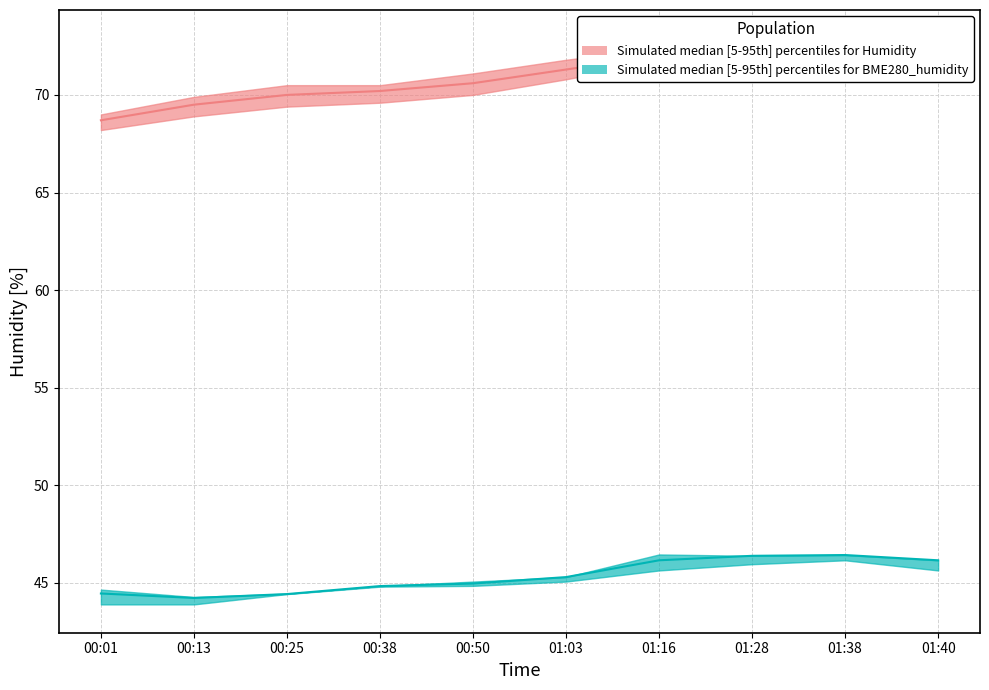

Reading left to right, list all the values displayed in this chart.

BME280_humidity_upper: 44.7	44.3	44.5	44.8	45.1	45.3	46.5	46.4	46.4	46.2
BME280_humidity_median: 44.5	44.2	44.4	44.8	45.0	45.3	46.2	46.4	46.4	46.2
BME280_humidity_lower: 43.9	43.9	44.4	44.8	44.9	45.1	45.6	46.0	46.2	45.6
Humidity_upper: 69.0	69.9	70.5	70.5	71.1	71.8	72.4	72.9	72.6	72.6
Humidity_median: 68.7	69.5	70.0	70.2	70.6	71.3	72.0	72.5	72.6	72.6
Humidity_lower: 68.2	68.9	69.4	69.6	70.0	70.8	71.7	72.0	72.1	71.8